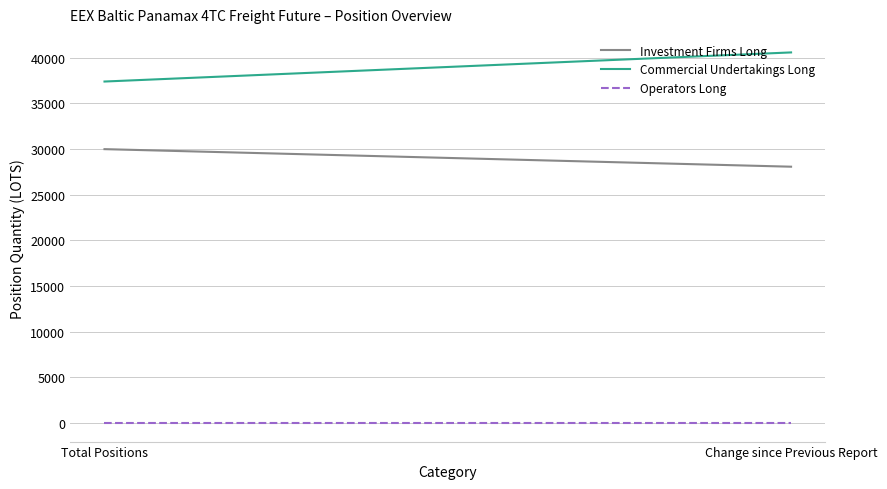

Reading left to right, list all the values displayed in this chart.

Investment Firms Long: Total Positions=29991.4	Change since Previous Report=28069.0
Commercial Undertakings Long: Total Positions=37394.6	Change since Previous Report=40582.0
Operators Long: Total Positions=0.0	Change since Previous Report=0.0